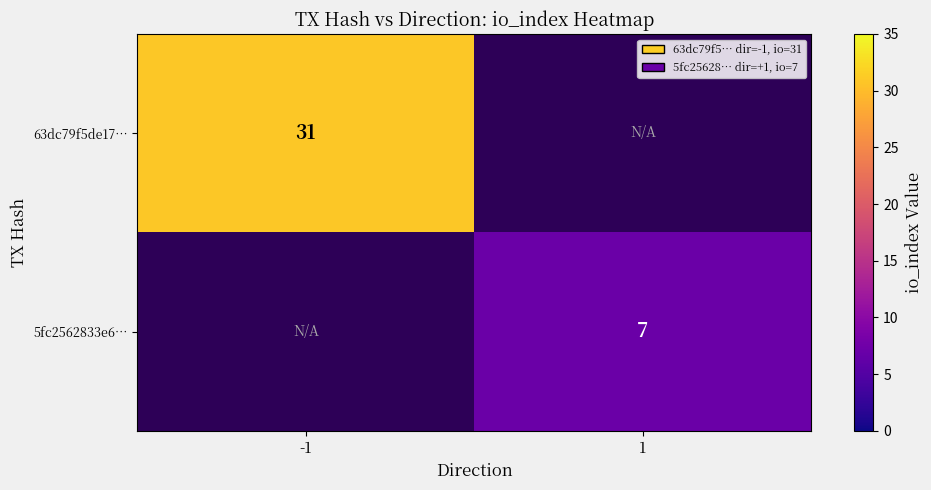

What is the difference between the maximum and minimum values in the 5fc2562833e6… series?

7